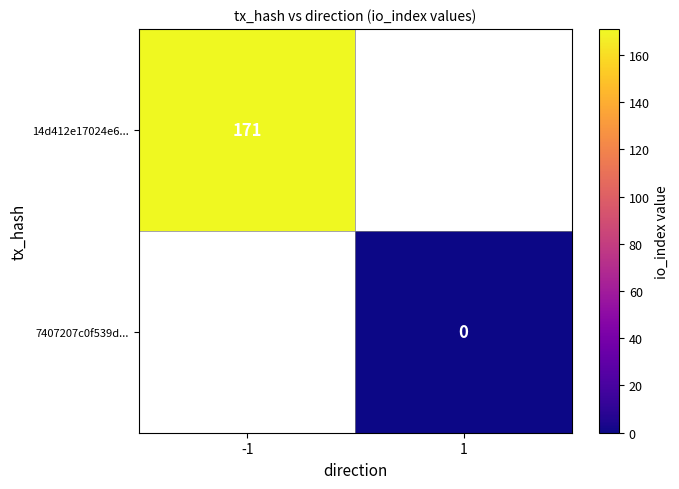

The value of 14d412e17024e6... at -1 is 171. True or false?

True